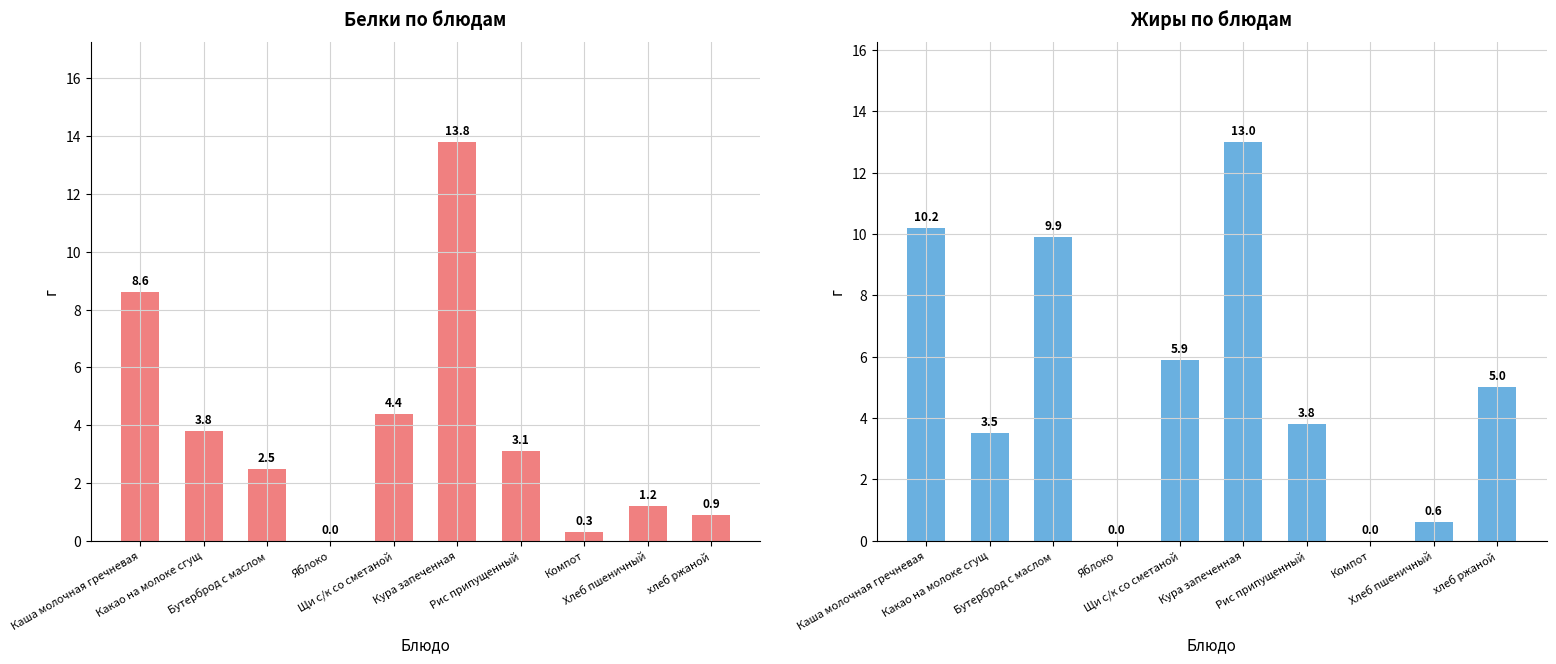

Are the bars grouped side by side (vs. stacked)?

Yes